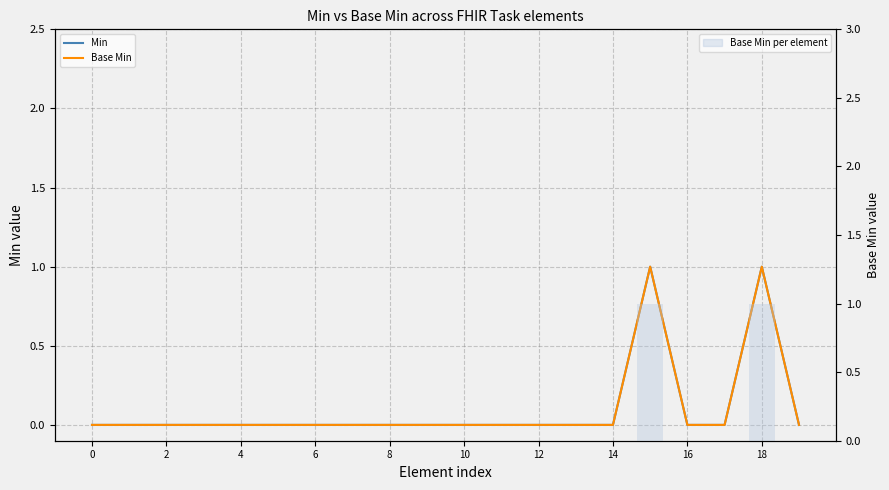

What is the sum of all Base Min (bar) values?

2